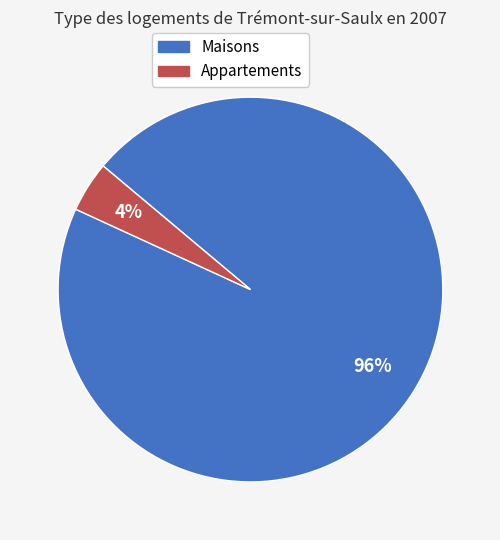

Does any single category account for the majority?

Yes